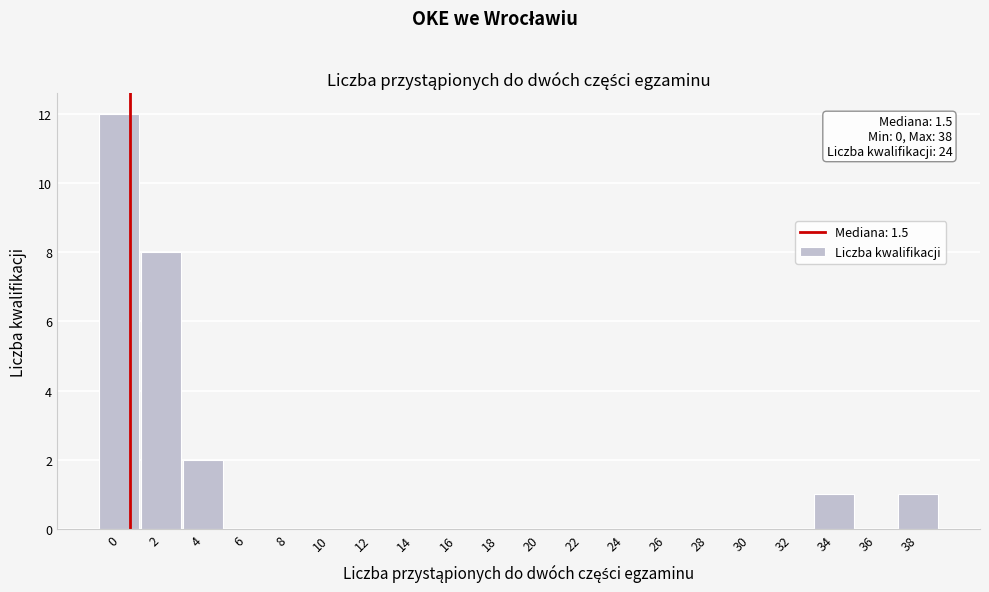

Reading left to right, what are all the values shown in this chart?

0=12	2=8	4=2	6=0	8=0	10=0	12=0	14=0	16=0	18=0	20=0	22=0	24=0	26=0	28=0	30=0	32=0	34=1	36=0	38=1